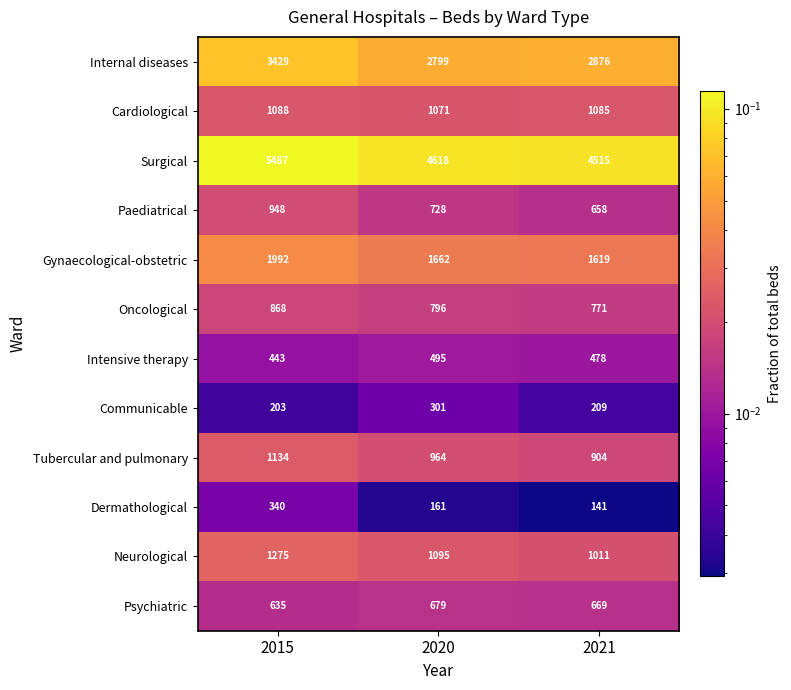

List the series in order of their peak value, highest first.

Surgical, Internal diseases, Gynaecological-obstetric, Neurological, Tubercular and pulmonary, Cardiological, Paediatrical, Oncological, Psychiatric, Intensive therapy, Dermathological, Communicable